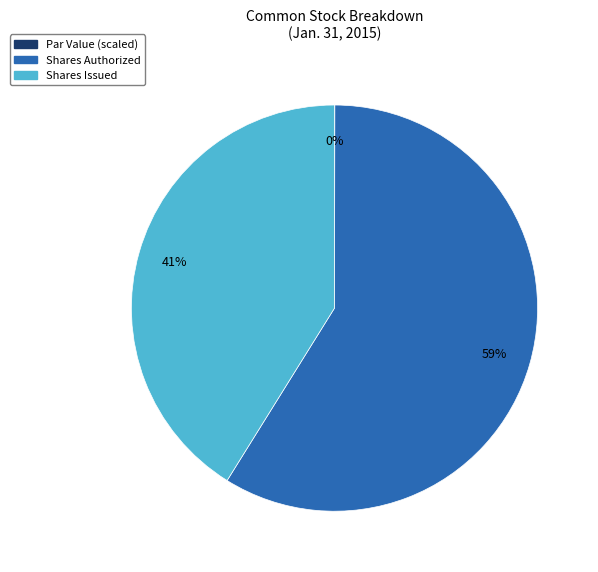

To the nearest percent, what is the difference between the largest and smallest slice percentages?

59%